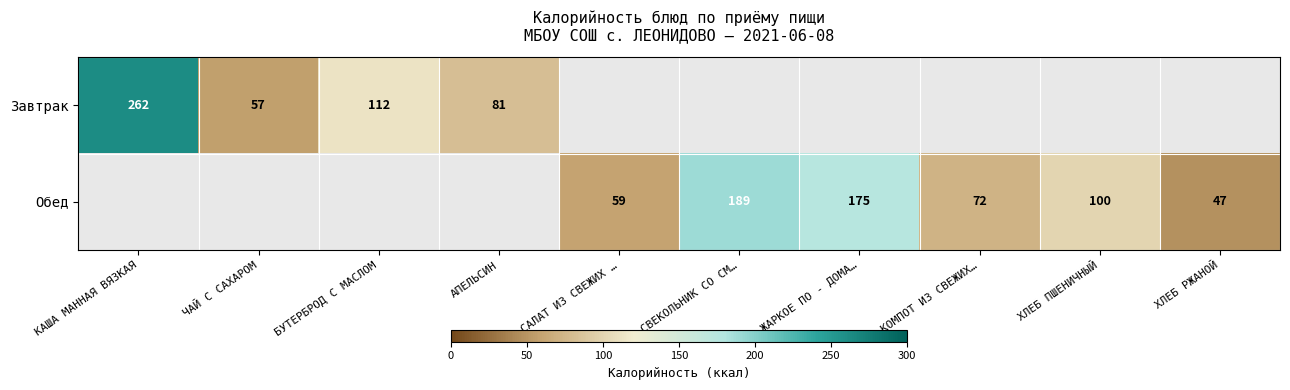

True or false: Обед has a value of 27 at ХЛЕБ РЖАНОЙ.

False